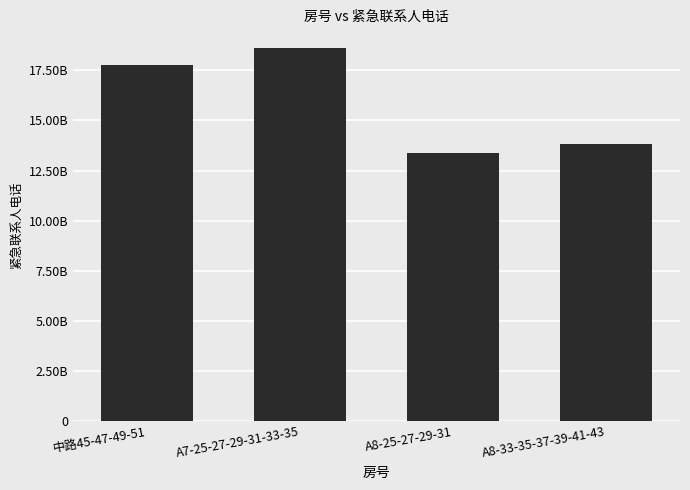

What is the change in value from 中路45-47-49-51 to A8-33-35-37-39-41-43?

-3961138241